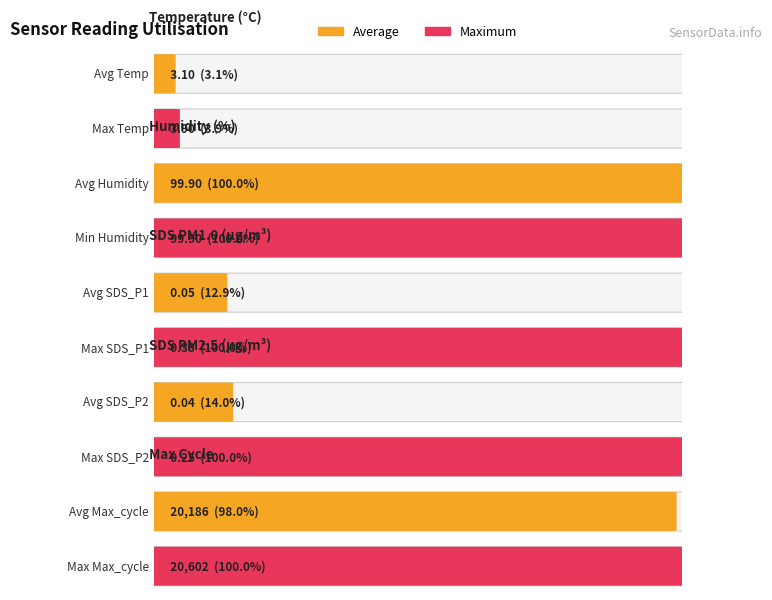

The Avg Temp series shows 5.5 at 00:00. True or false?

False